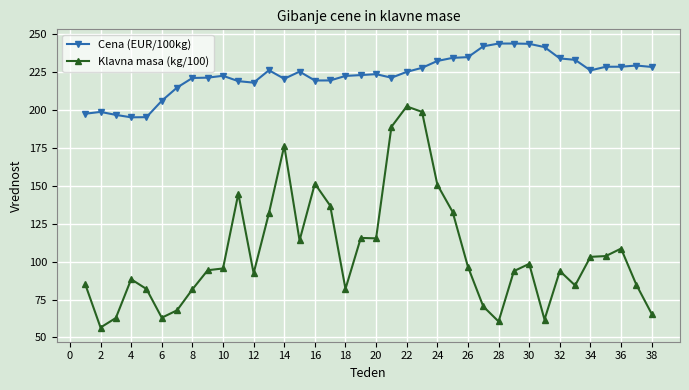

List the series in order of their overall mean, highest first.

Cena (EUR/100kg), Klavna masa (kg/100)